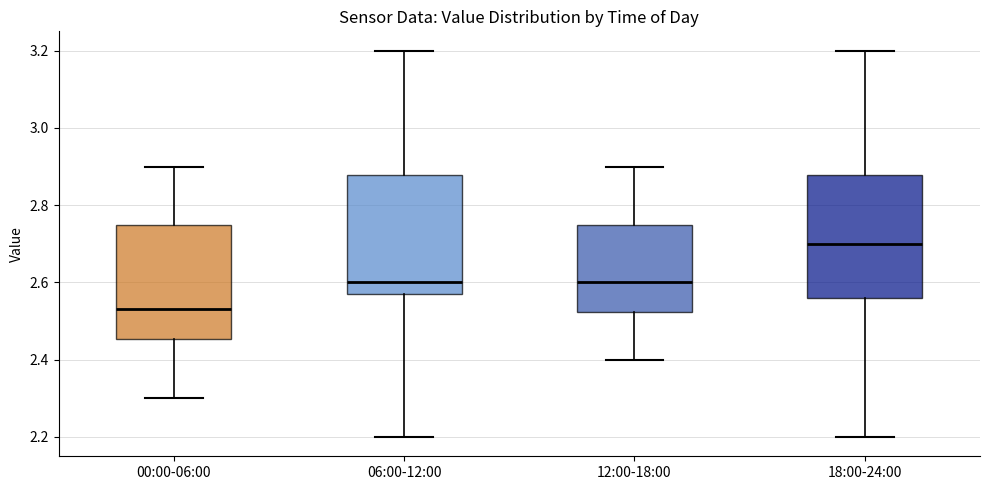

Where does the lower whisker of the box for 00:00-06:00 end on the y-axis? The values are not printed on the chart, so give them approximately, as read against the axis.

2.30